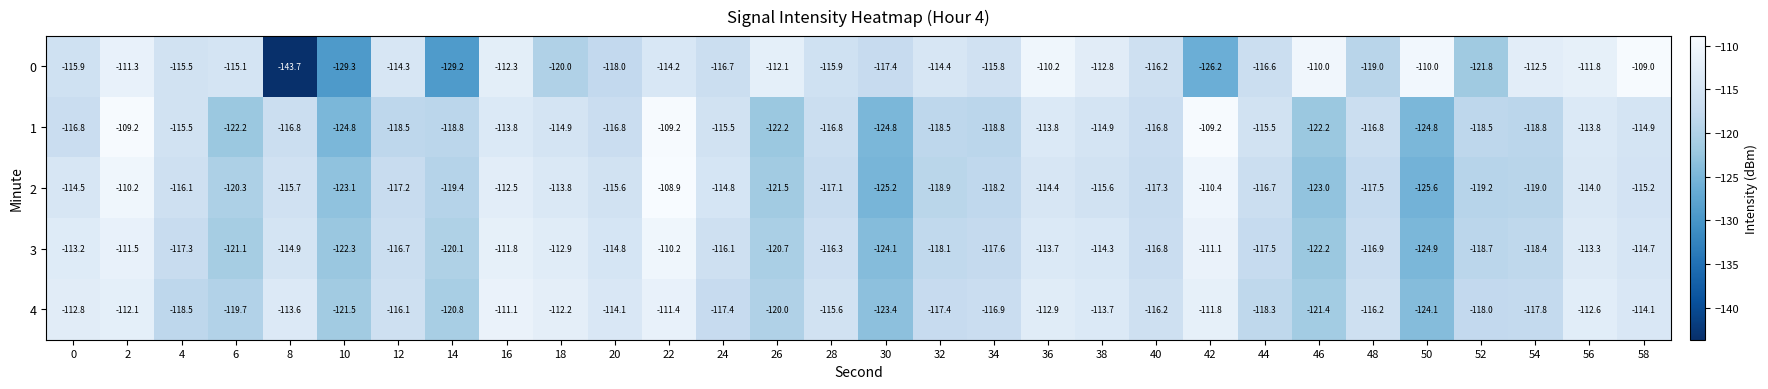

At which label is 3 closest to -117?

48